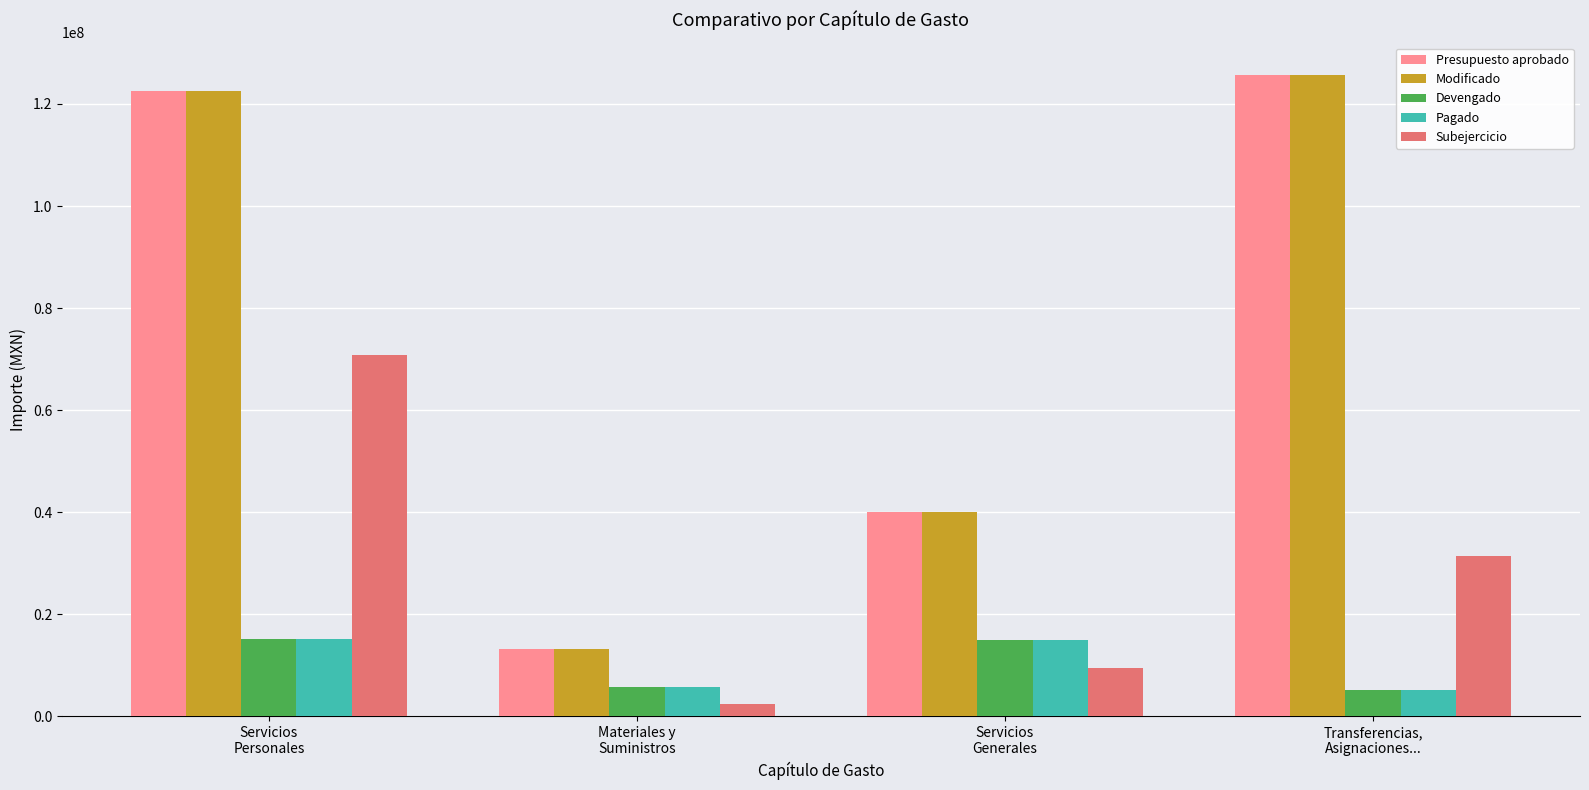

Rank the categories by Modificado value from lowest to highest.

Materiales y
Suministros, Servicios
Generales, Servicios
Personales, Transferencias,
Asignaciones...